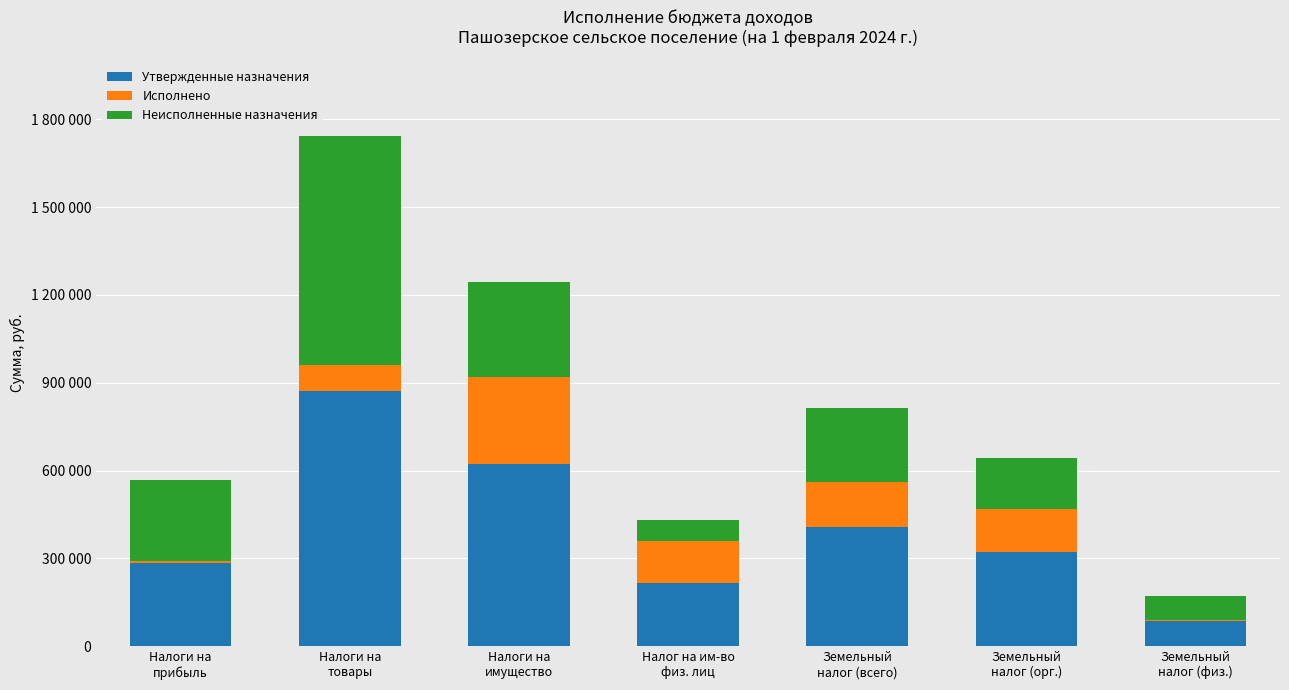

What are all the series names shown in the legend?

Утвержденные назначения, Исполнено, Неисполненные назначения